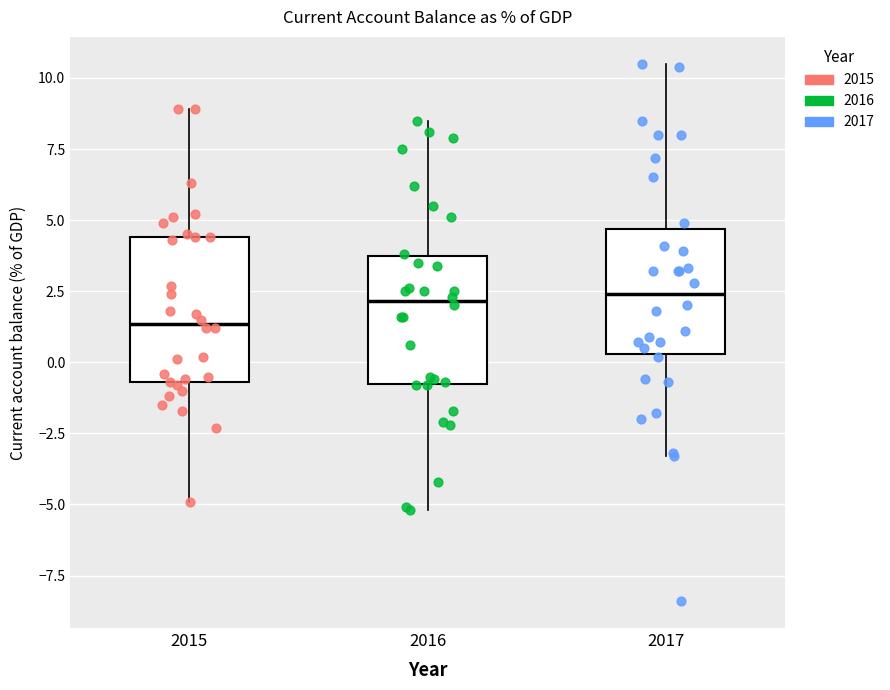

Which box is the tallest, from its lower edge to its upper edge?

2015